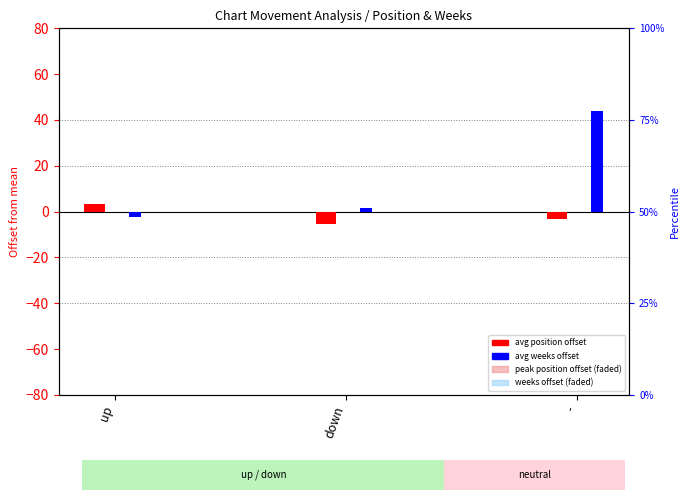

How many positive values does the avg position offset series have?

1